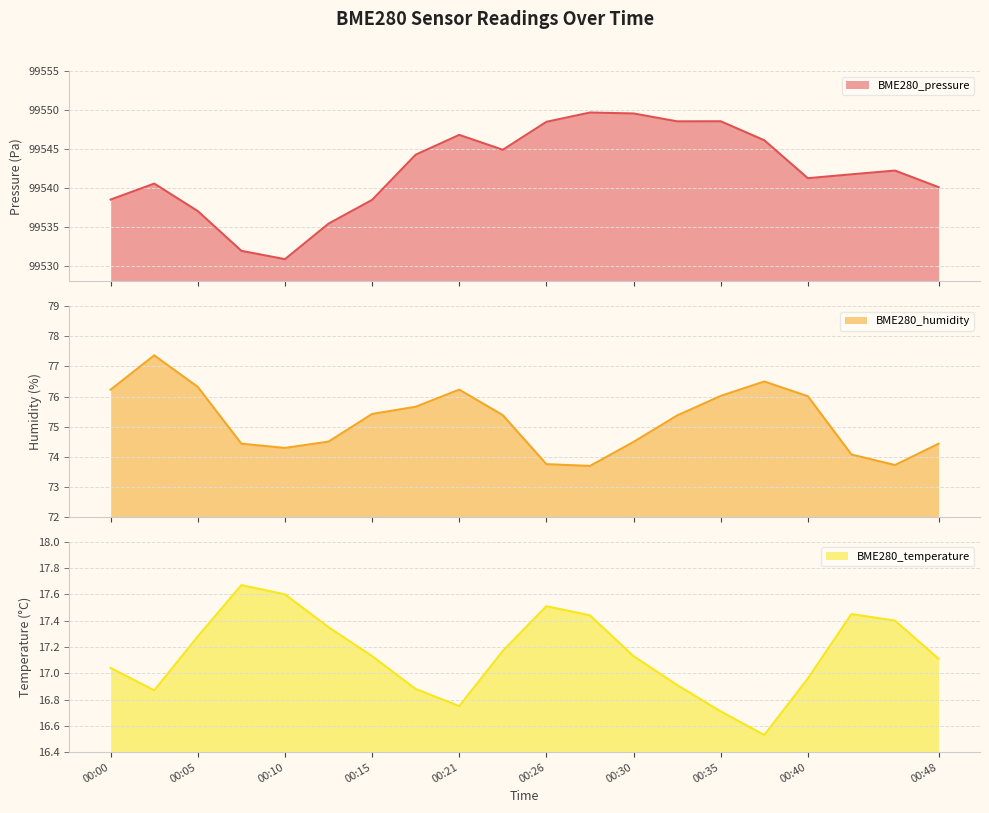

True or false: BME280_humidity and BME280_pressure intersect in this chart.

False